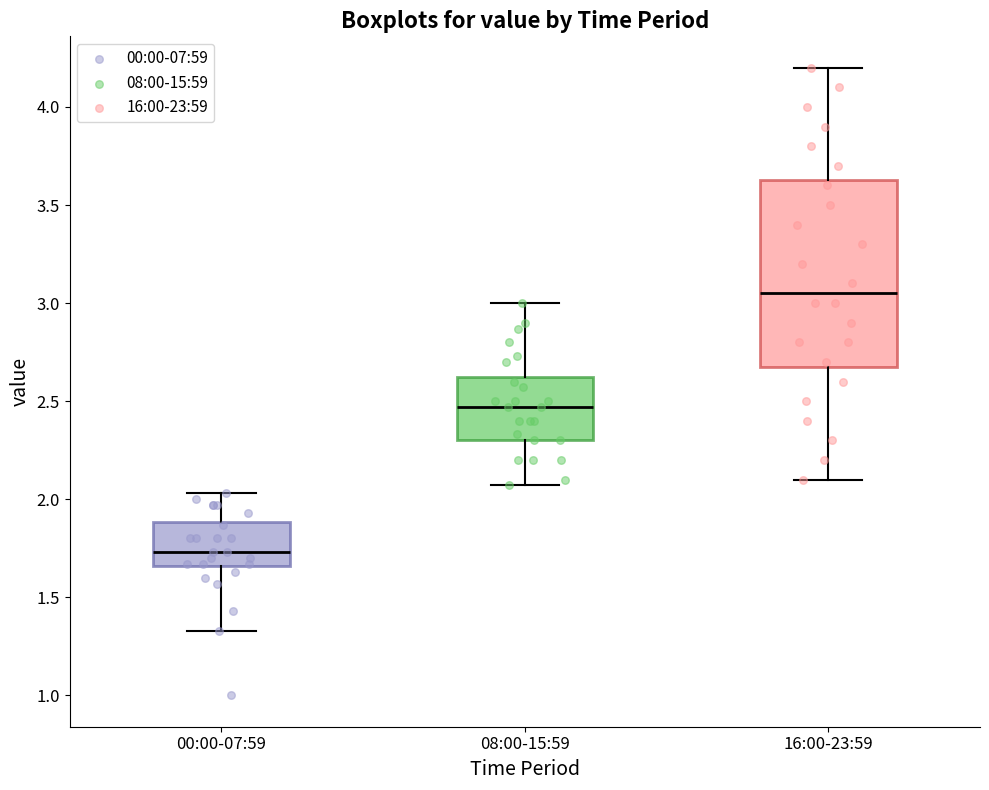

Which box is the tallest, from its lower edge to its upper edge?

16:00-23:59